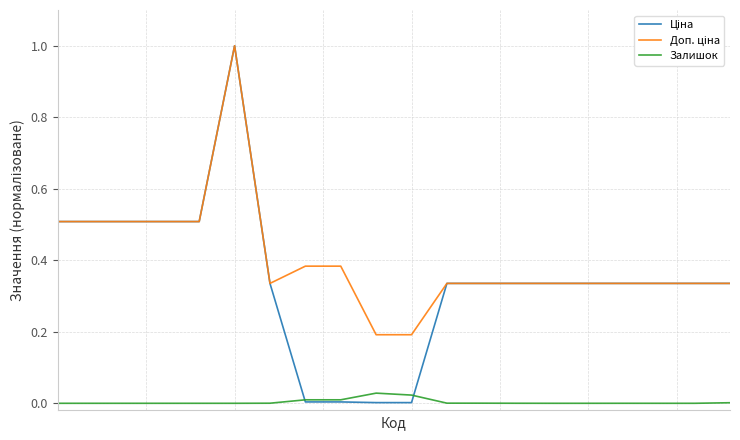

What is the greatest value displayed?

1.0